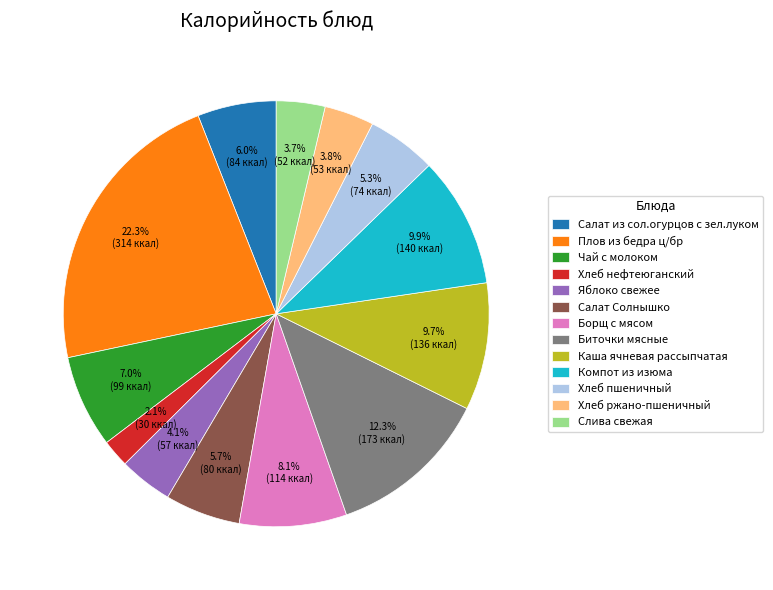

Combined, what portion of the pie is Салат из сол.огурцов с зел.луком and Плов из бедра ц/бр?

28.3%